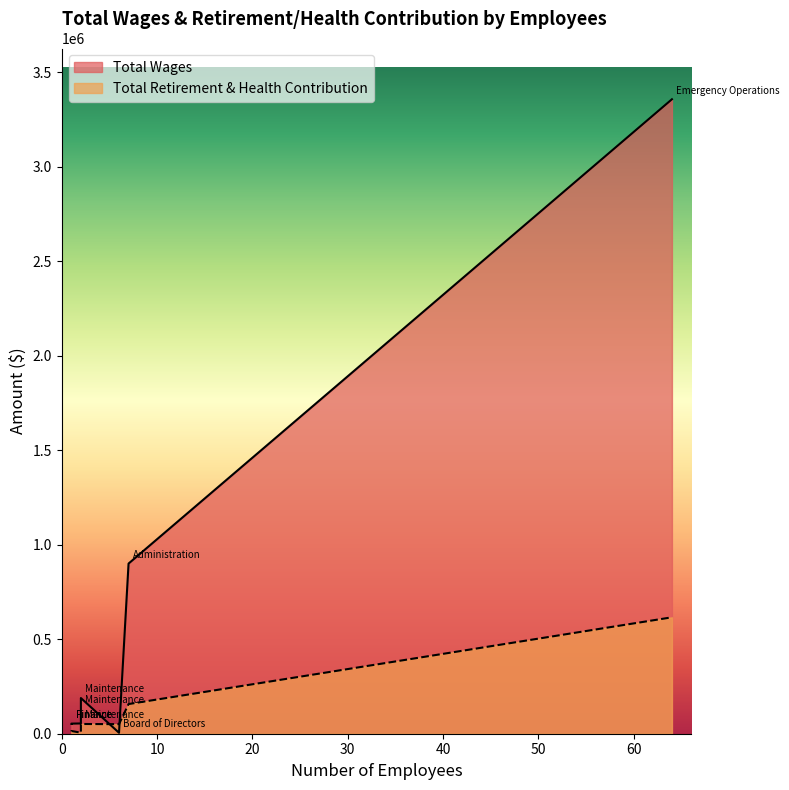

At how many categories does at least one series exceed 1819205?

1